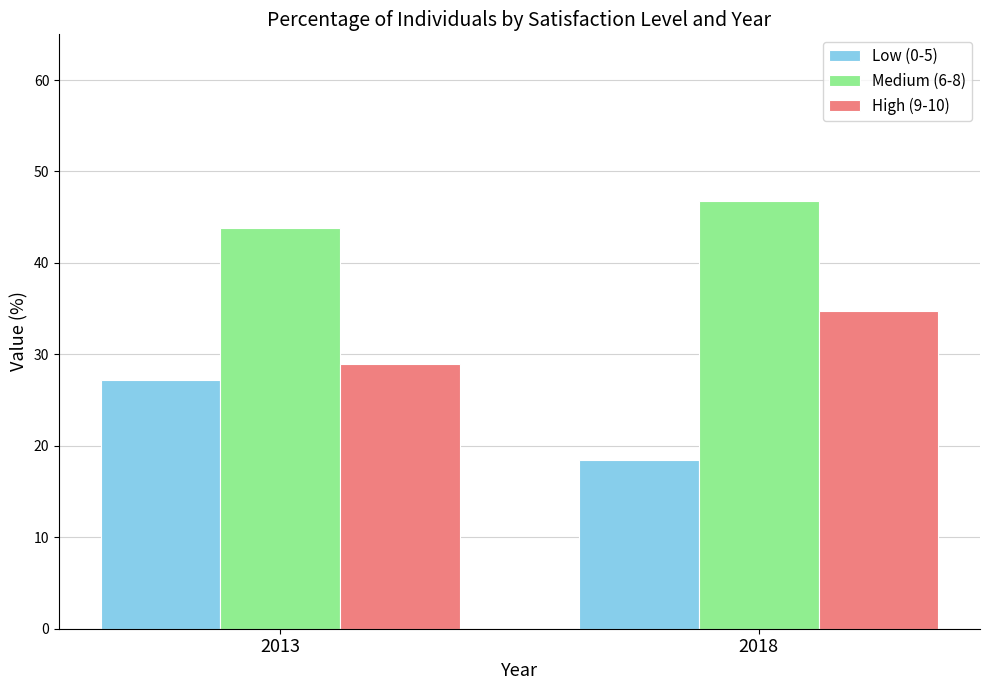

What is the lowest value of the Medium (6-8) series?

43.8